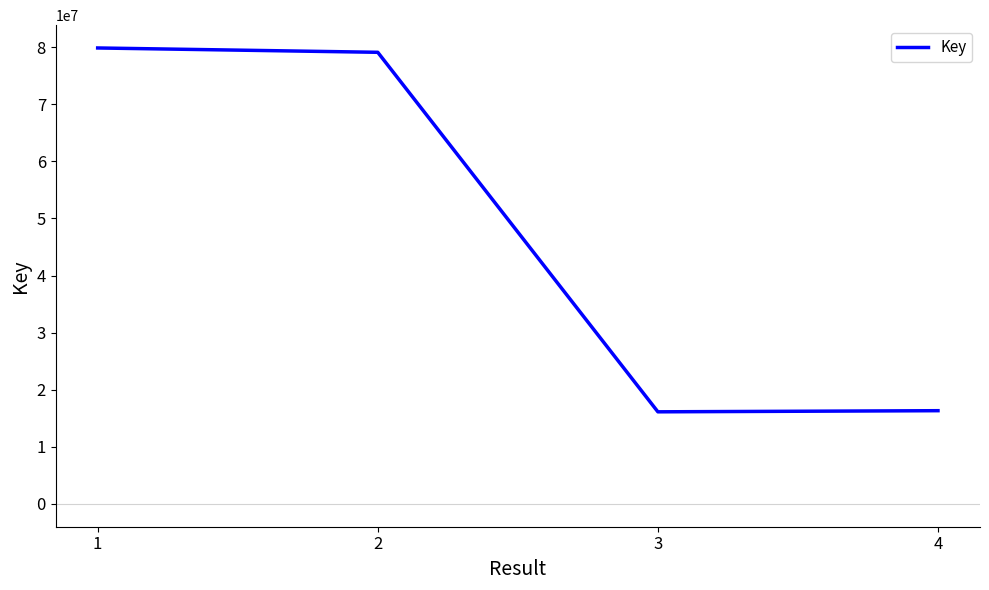

At which label does the data first exceed 79086674?

1